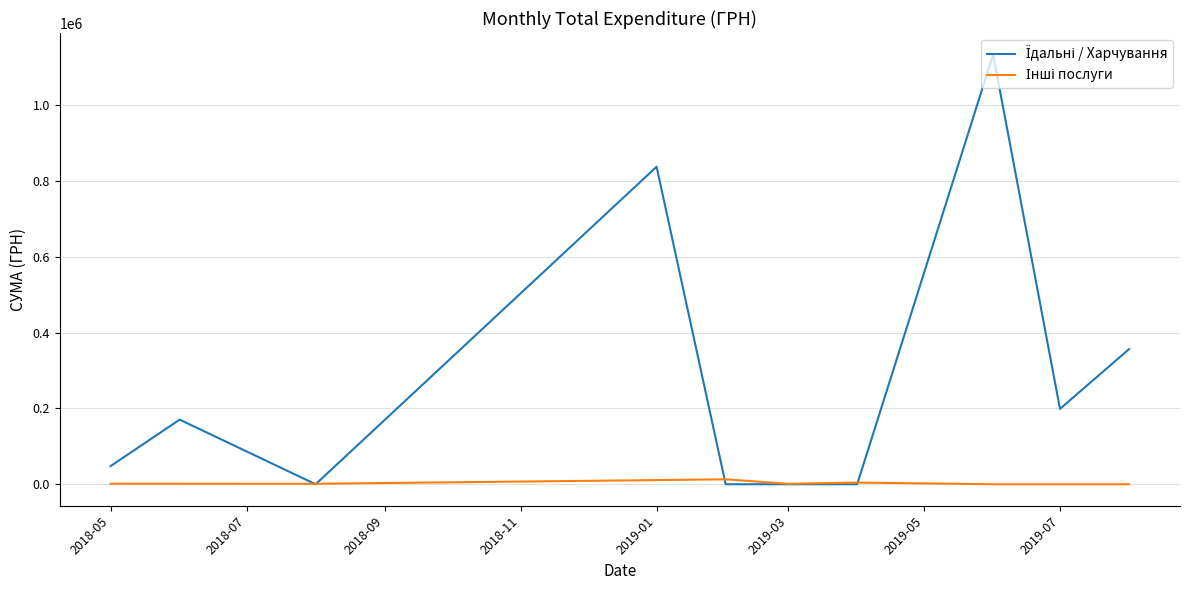

What is the greatest value displayed?

1134455.2